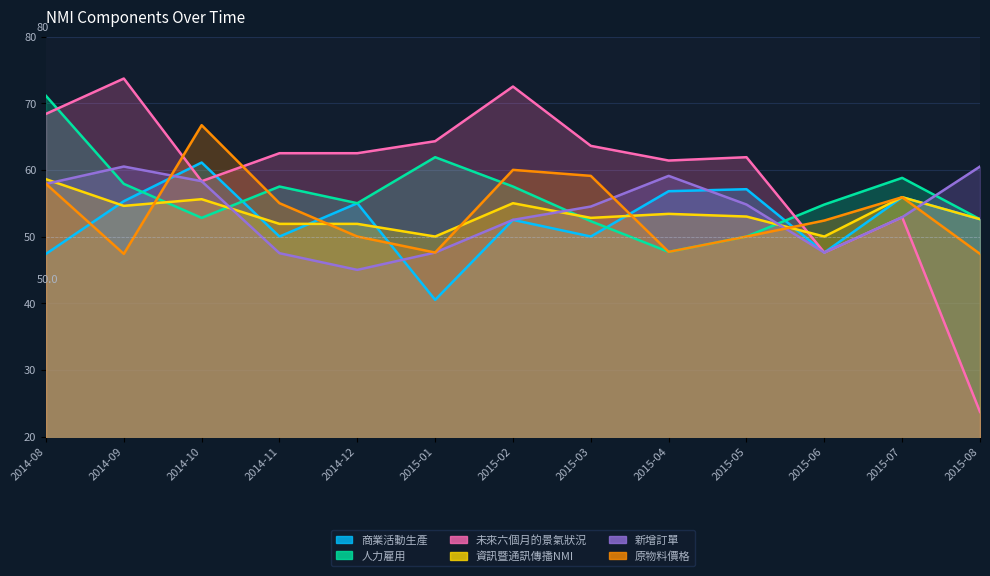

How many lines are shown in the chart?

6